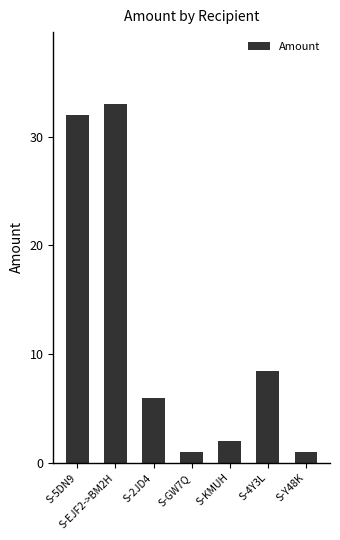

What is the change in value from S-GW7Q to S-4Y3L?

+7.5